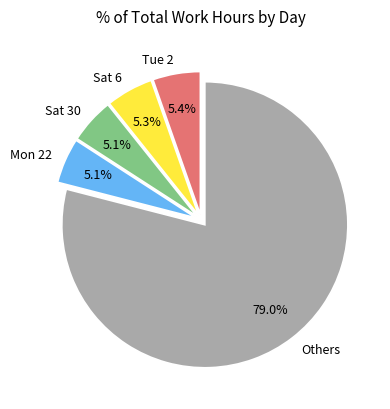

What is the largest slice in the pie chart?

Others